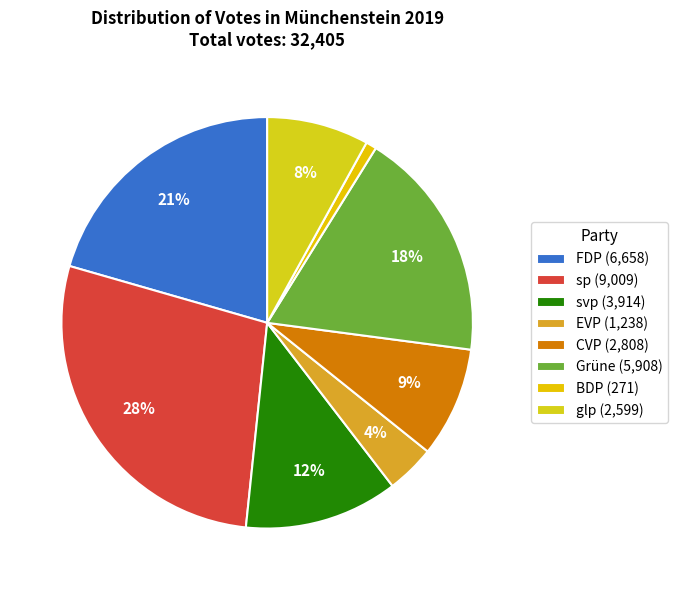

True or false: EVP accounts for 15% of the total.

False